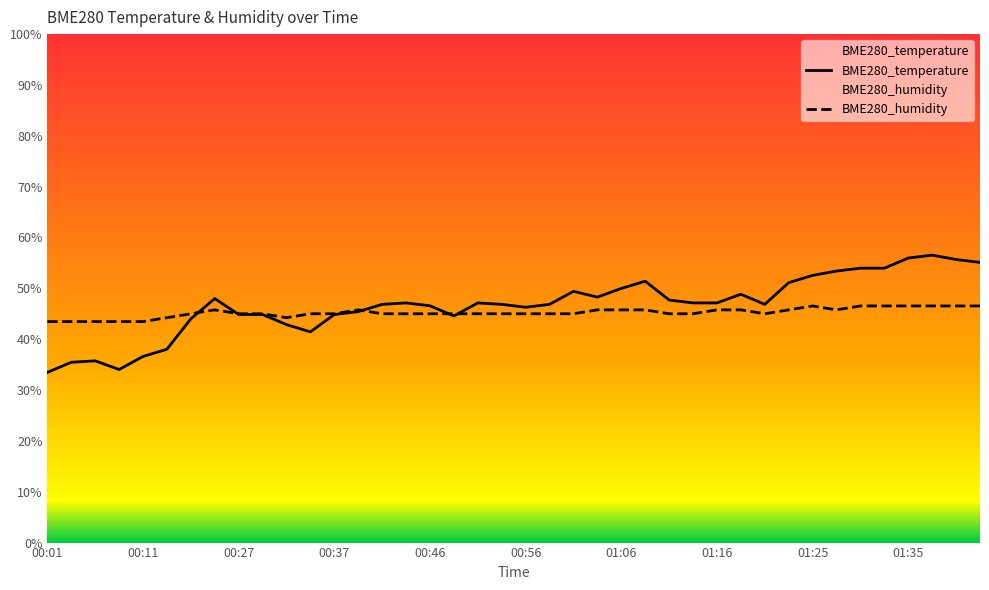

Count the number of categories in the chart.

40